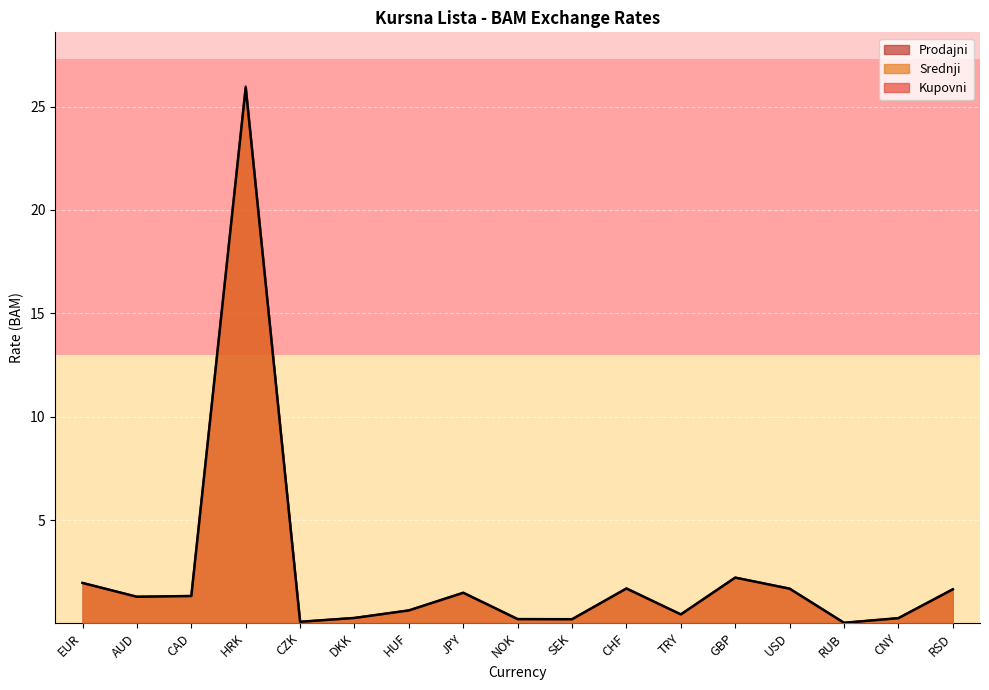

Which series has the widest spread of values?

Prodajni